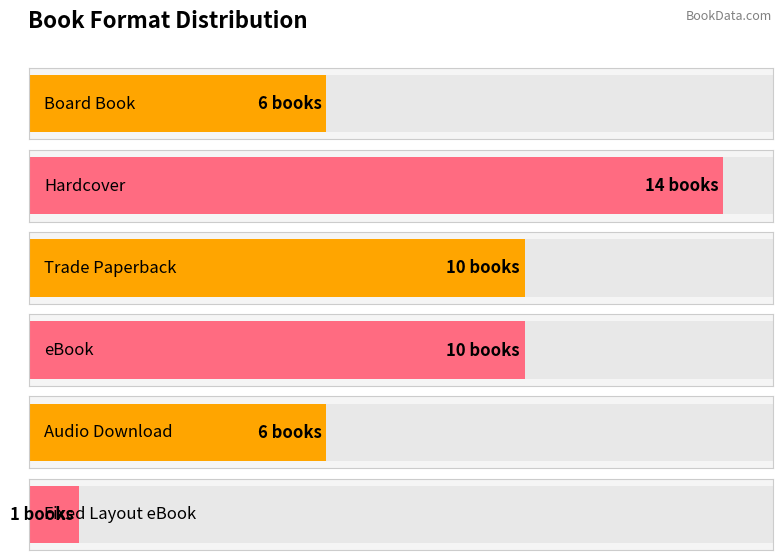

What is the difference between the values at Fixed Layout eBook and Trade Paperback?

9